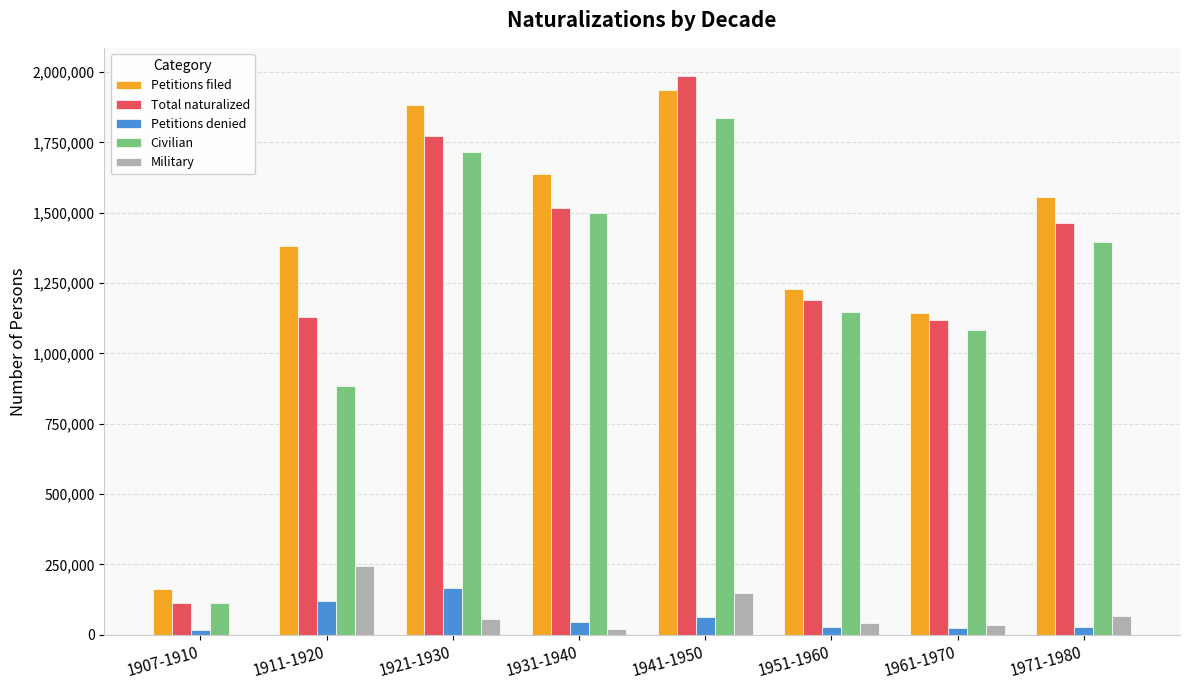

Where does the Civilian series first go above 1397846?

1921-1930